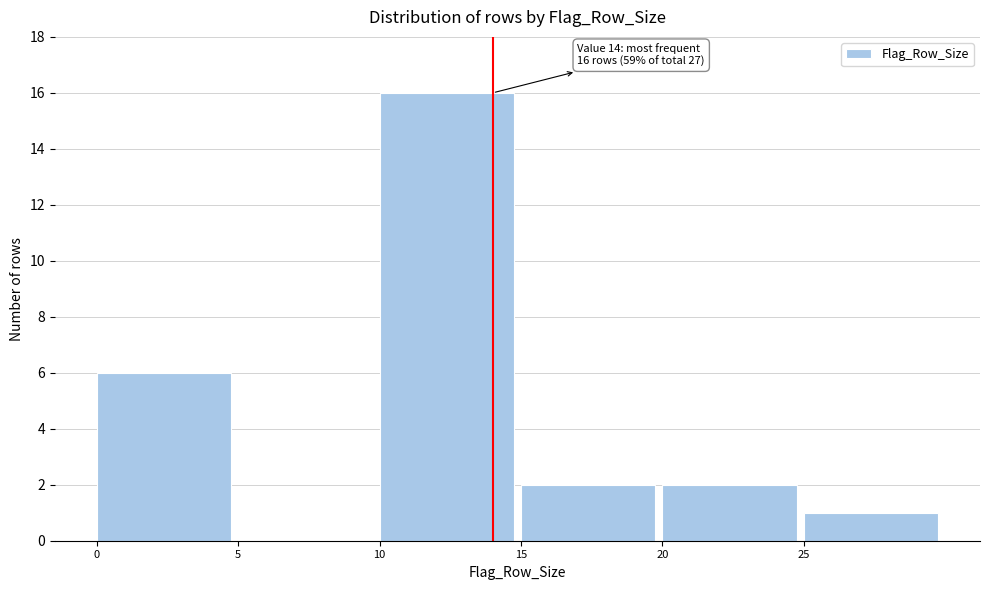

Over which range of the x-axis is the bar tallest?

10 to 15